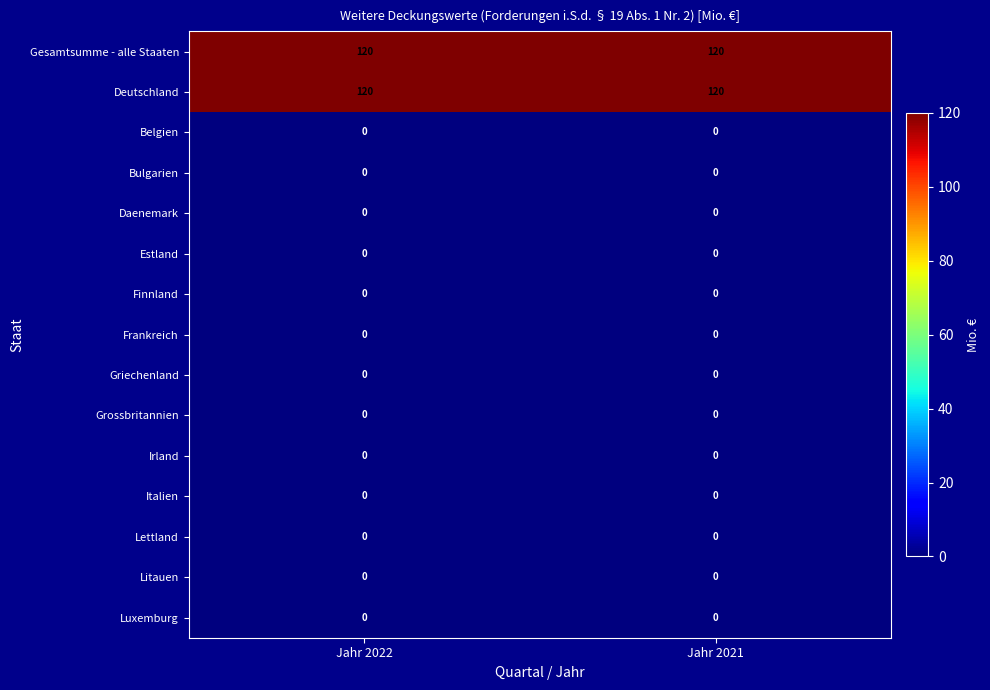

What is the difference between the highest and lowest values at Jahr 2022?

120